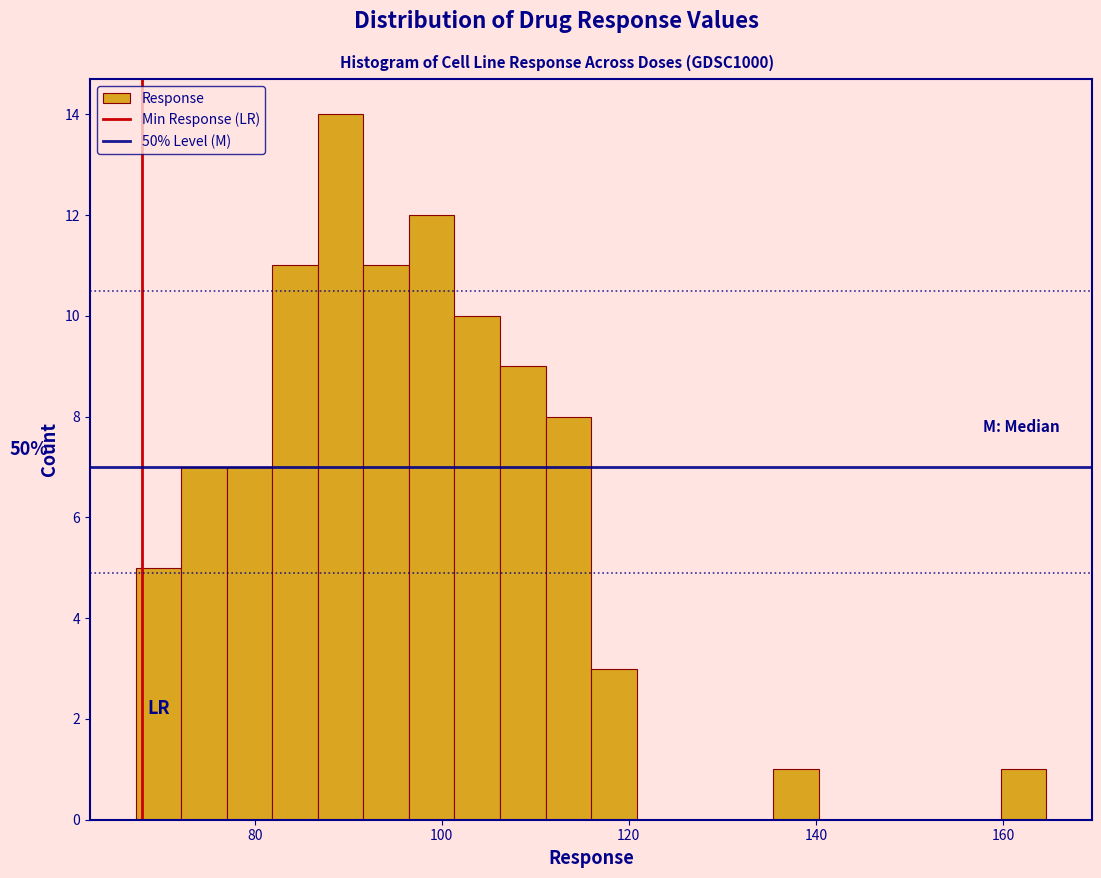

Read against the x-axis, roughly where is the centre of the tallest bar?

90